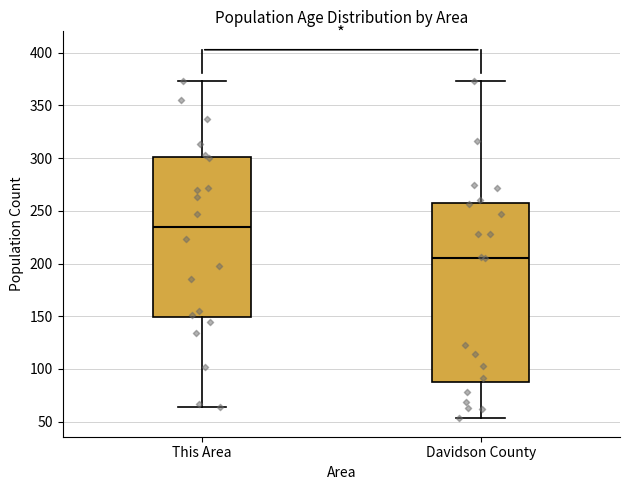

Where is the lower edge of the box for Davidson County on the y-axis? The values are not printed on the chart, so give them approximately, as read against the axis.

90